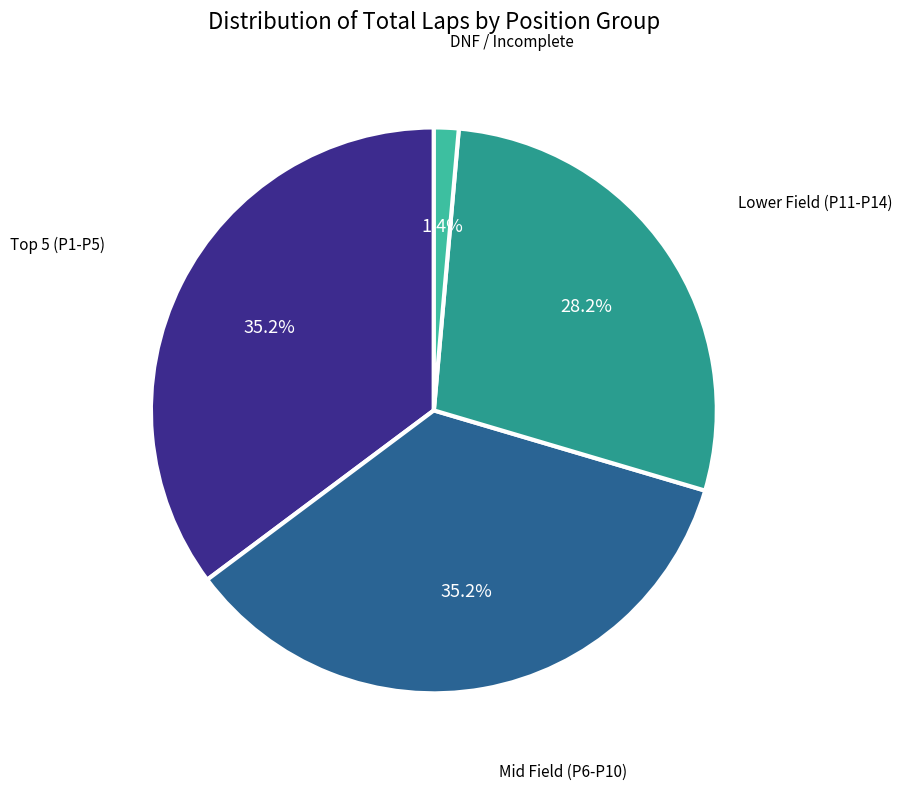

Does any single category account for the majority?

No